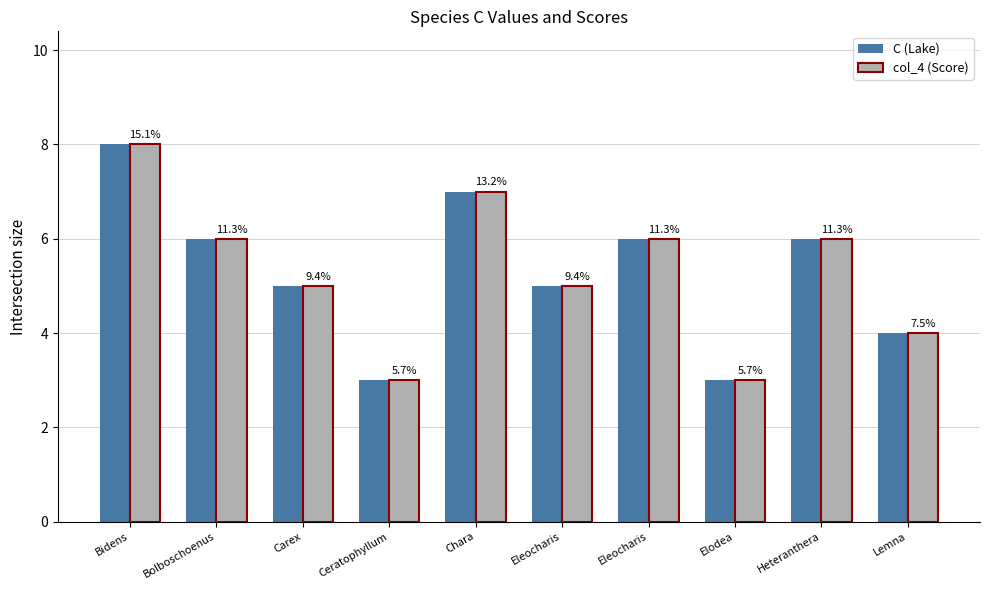

What is the difference between the C (Lake) values at Heteranthera and Chara?

1